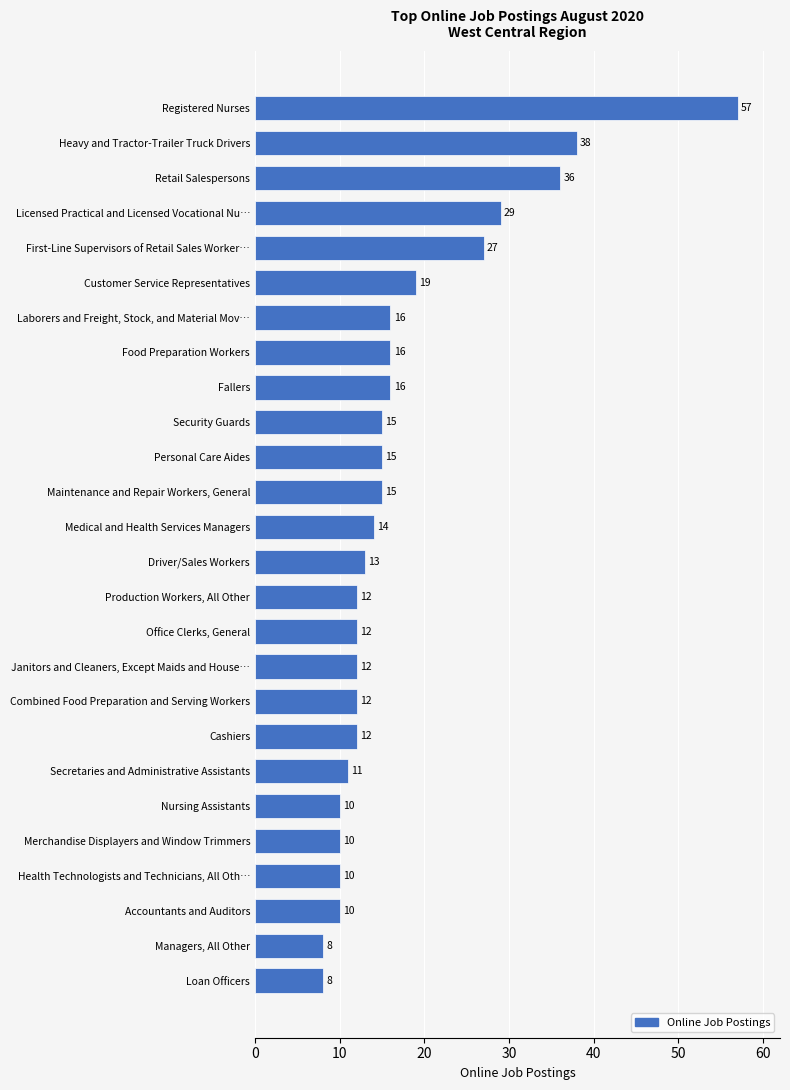

How many data points are less than 14?

13